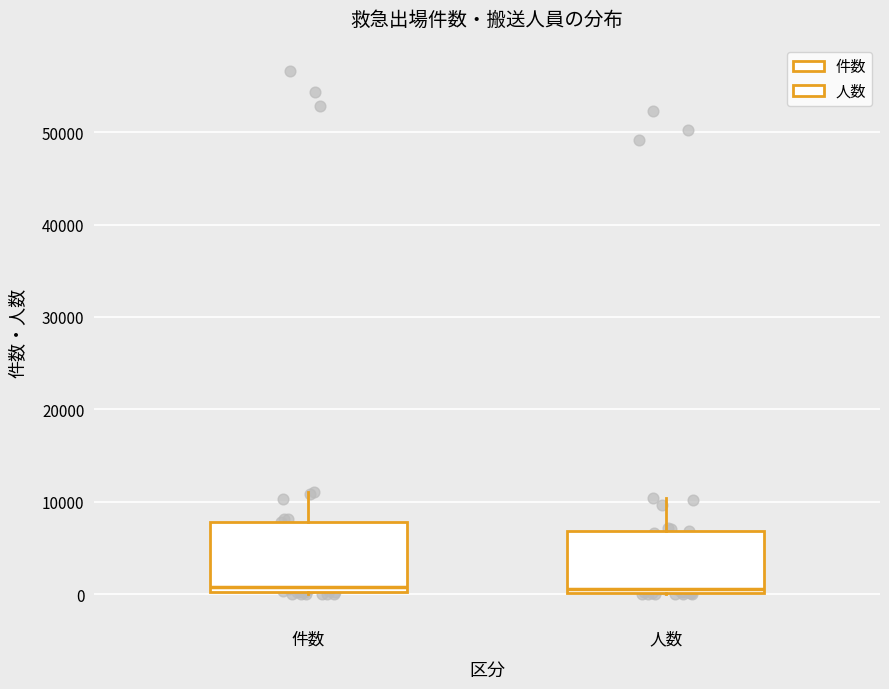

Reading left to right, transcribe this box plot: for each box, give where its median line is, the range the box spans, and where its two whiskers end, as read against the y-axis. The values are not printed on the chart, so give them approximately, as read against the axis.

件数: median 1000, box 0 to 8000, whiskers 0 to 11000
人数: median 1000, box 0 to 7000, whiskers 0 to 10000